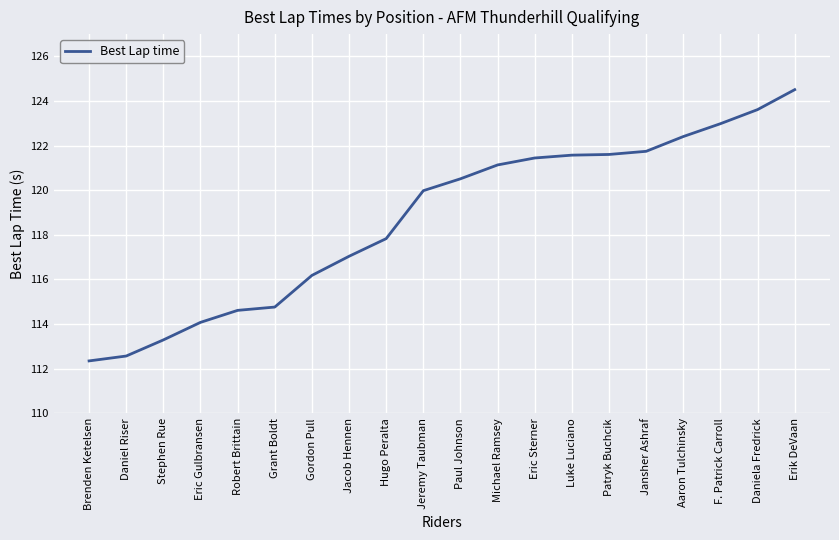

Which has a higher value, Eric Sterner or Hugo Peralta?

Eric Sterner